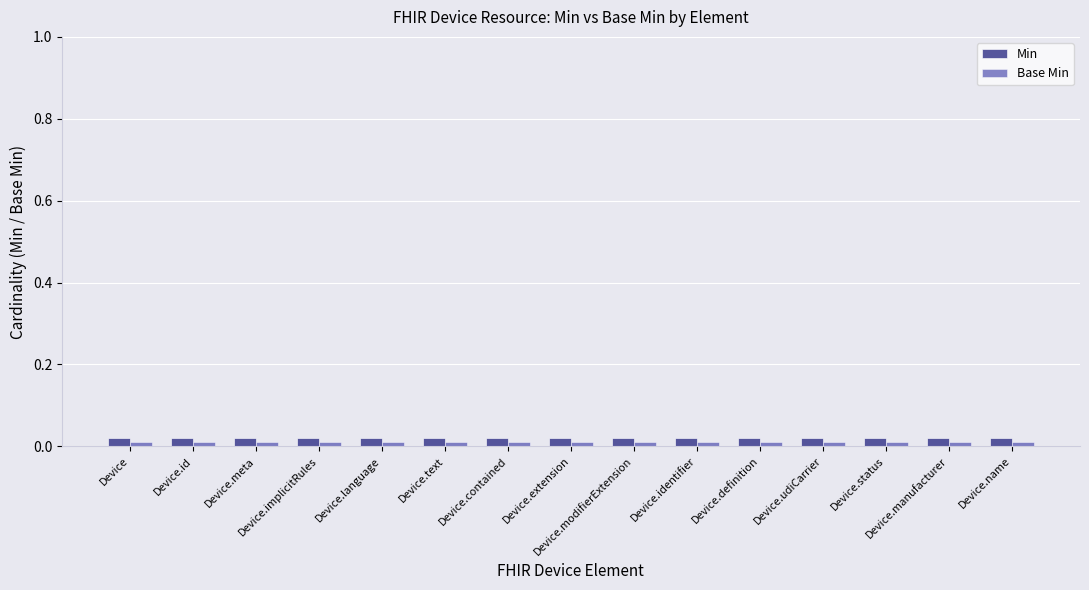

How many bars are there in total?

30